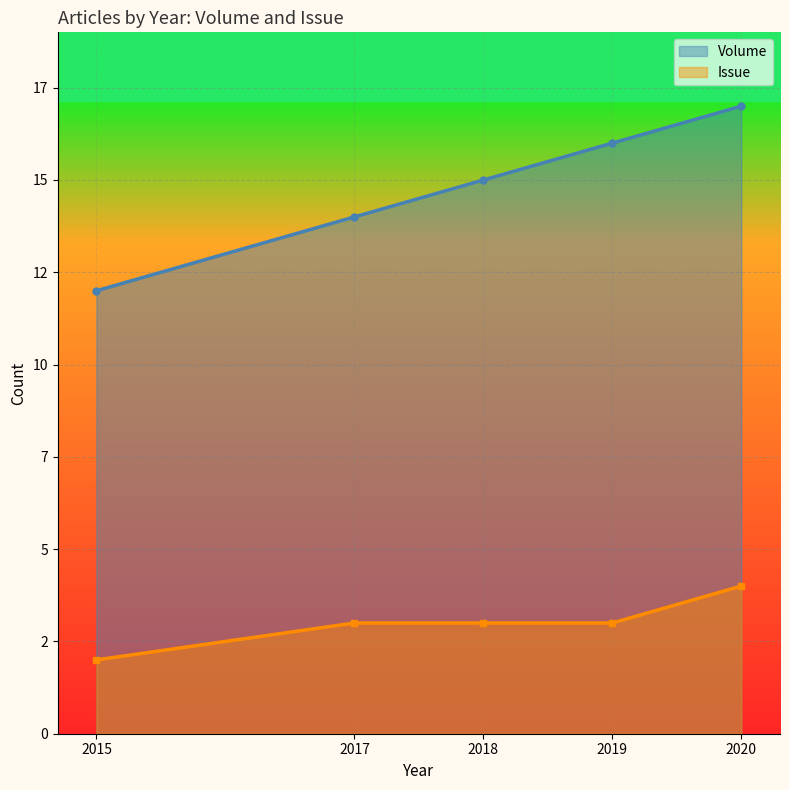

Reading left to right, what are all the values shown in this chart?

Volume: 2015=12	2017=14	2018=15	2019=16	2020=17
Issue: 2015=2	2017=3	2018=3	2019=3	2020=4